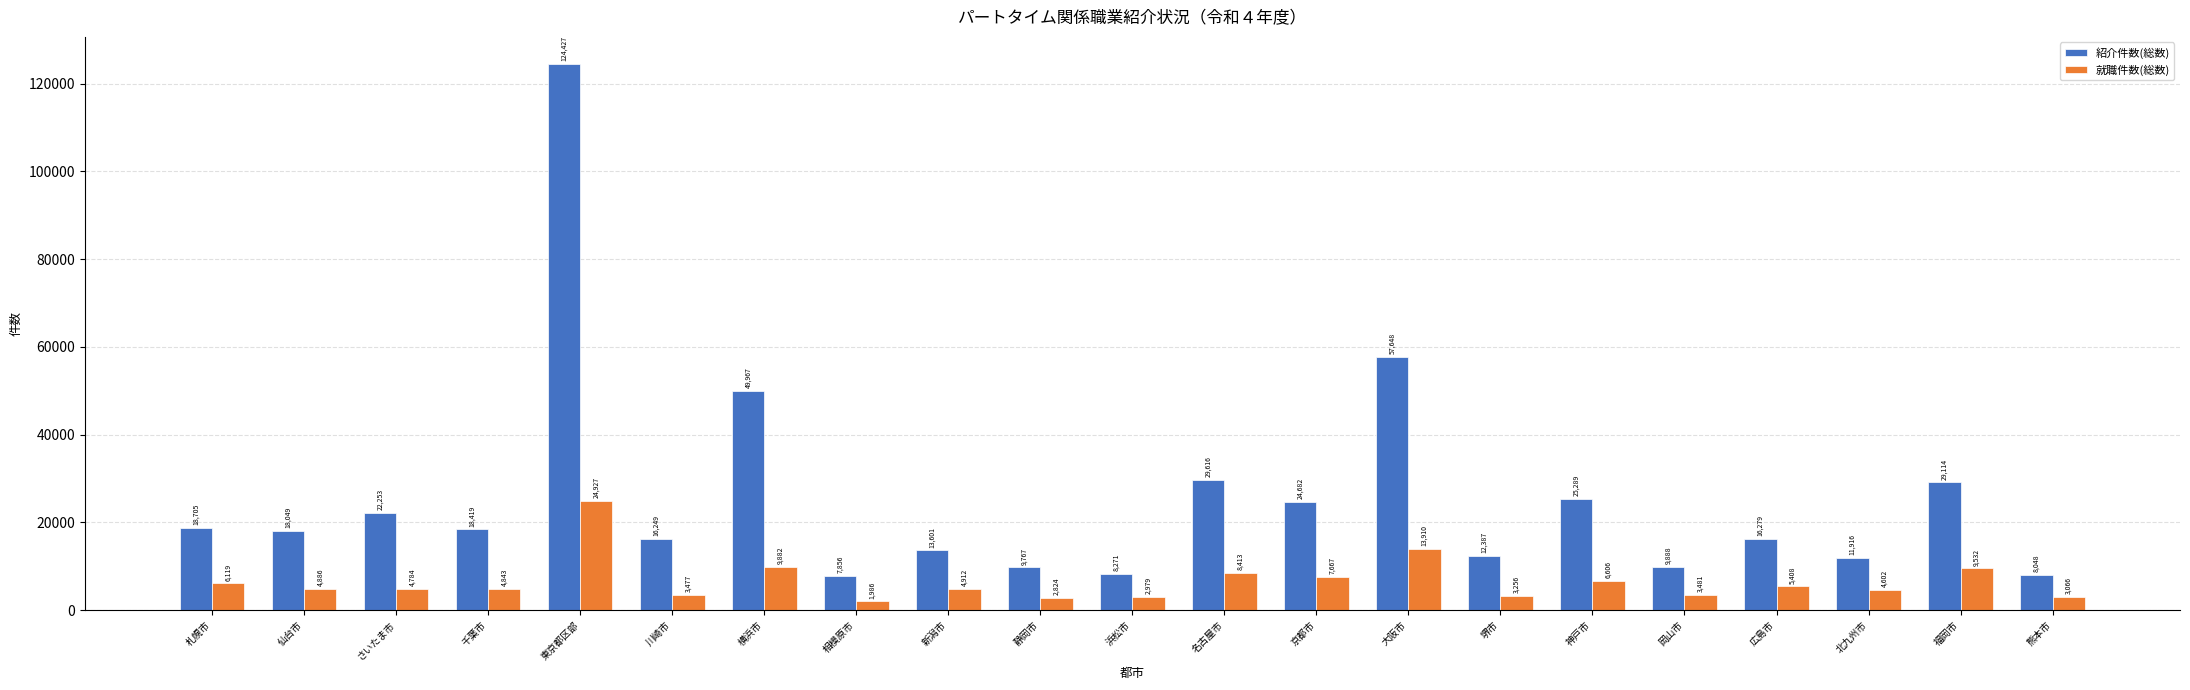

What is the difference between the 就職件数(総数) values at 堺市 and 千葉市?

1587